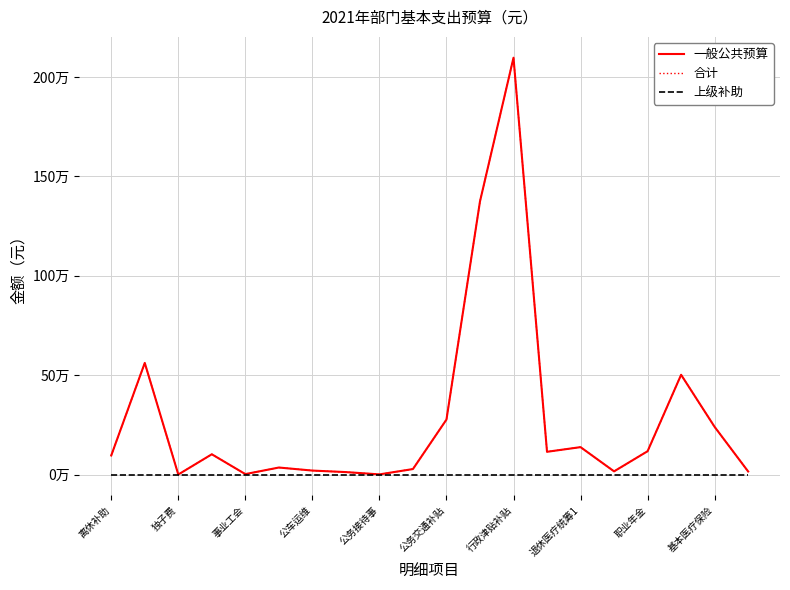

Does the chart have visible grid lines?

Yes